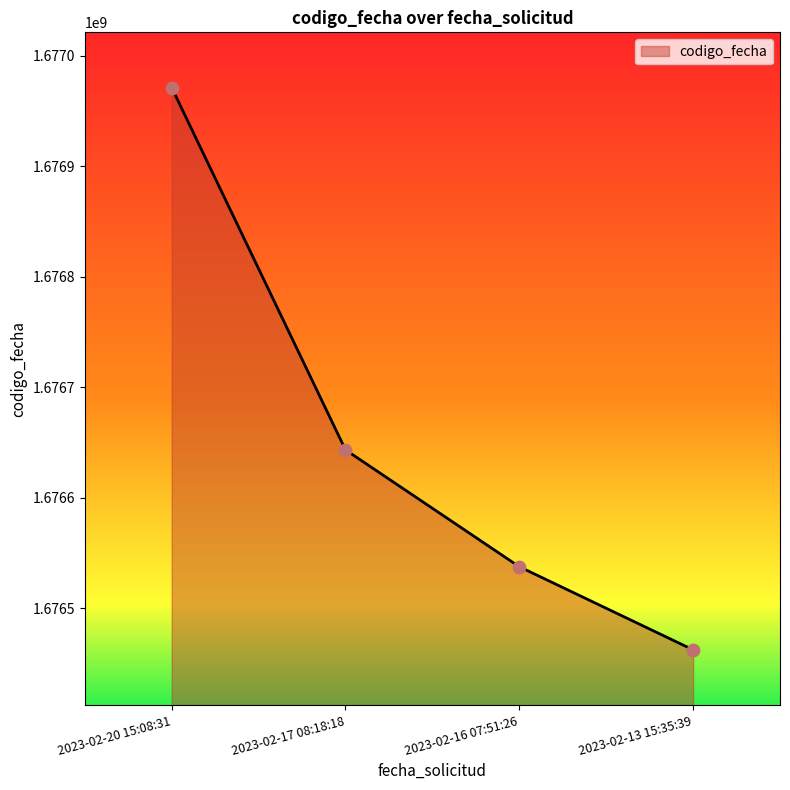

Approximately how many times larger is the value at 2023-02-17 08:18:18 compared to 2023-02-13 15:35:39?

1.0